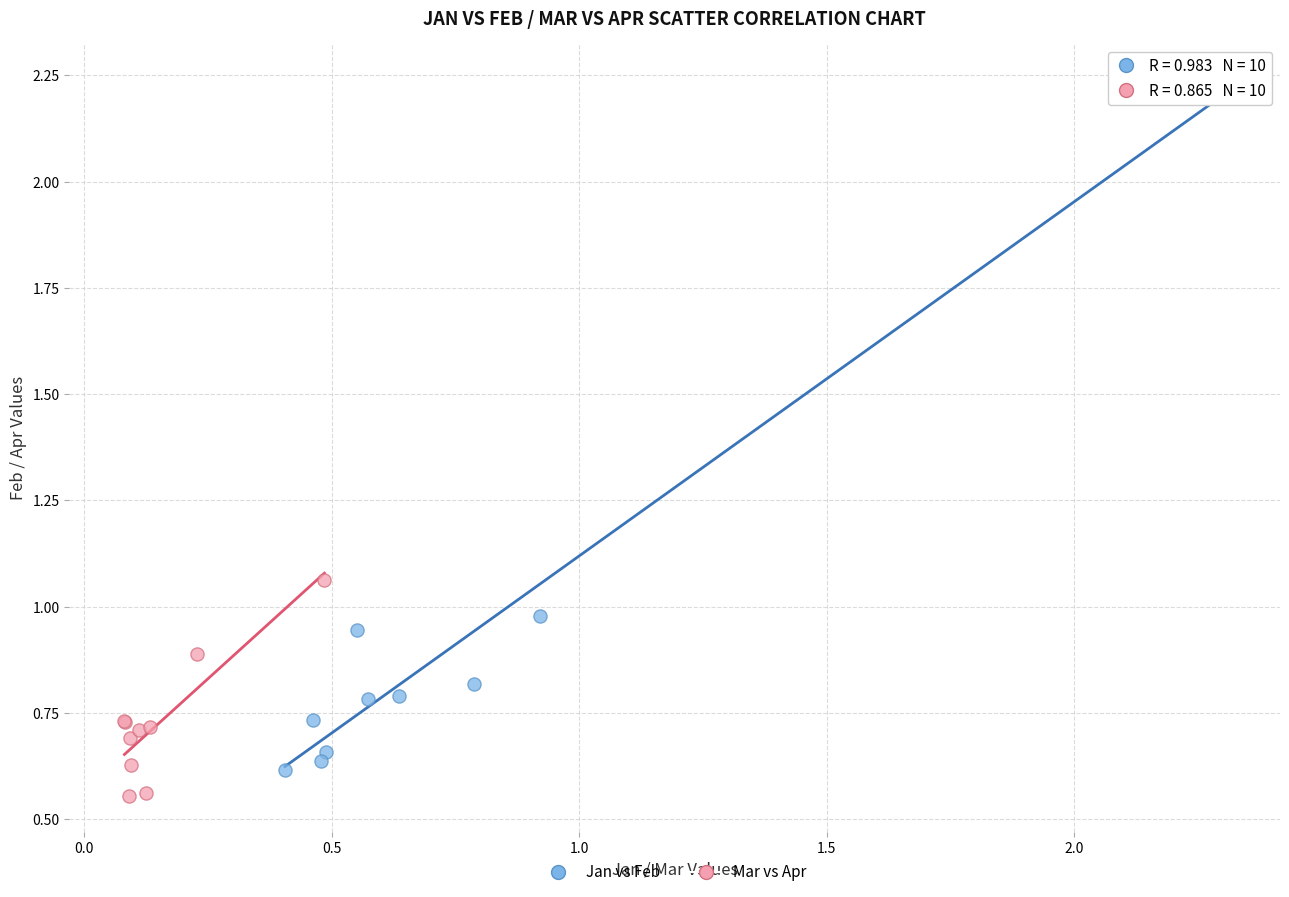

What are all the series names shown in the legend?

Jan vs Feb, Mar vs Apr